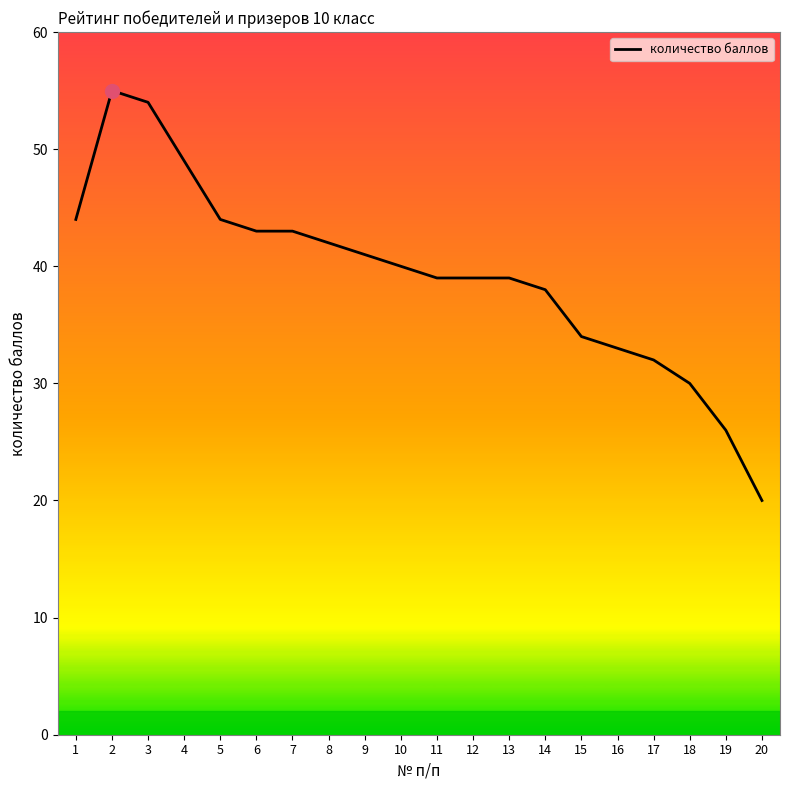

True or false: the data shows 42 at 8.

True